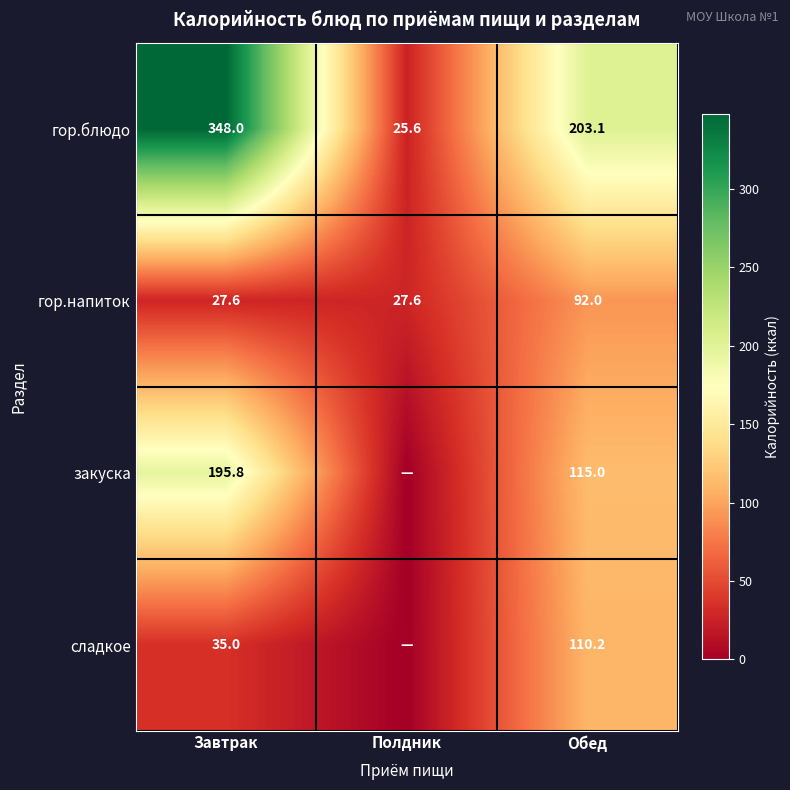

At which label does гор.блюдо reach its peak?

Завтрак